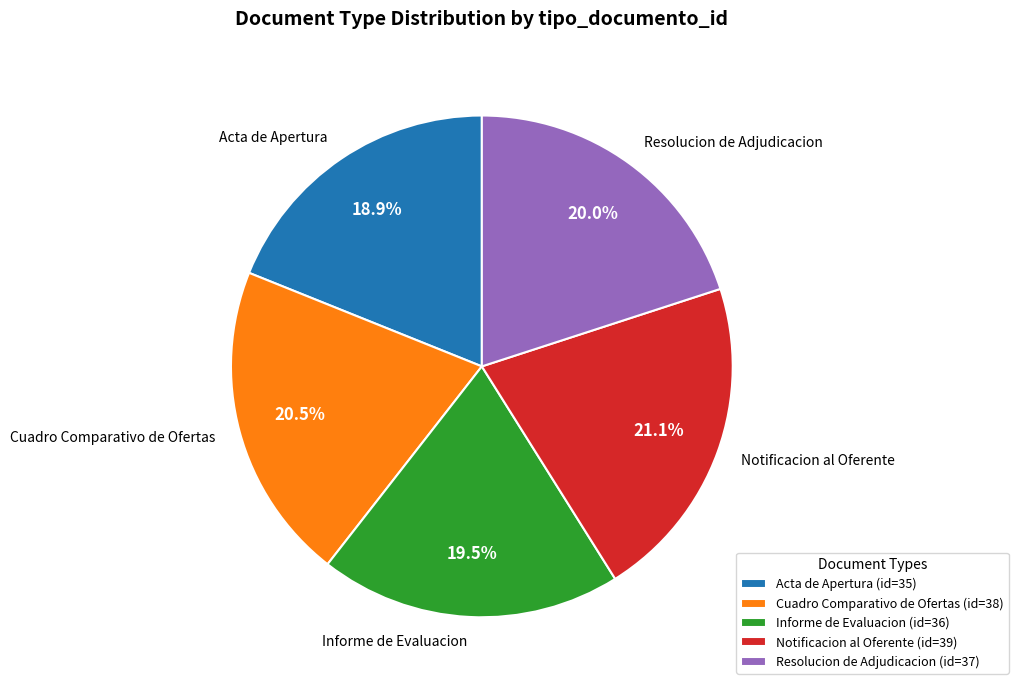

Is it true that Resolucion de Adjudicacion is 14% of the pie?

False